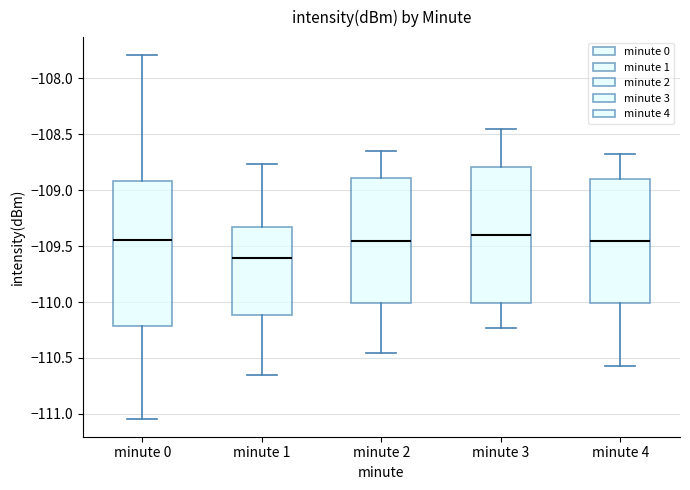

Reading left to right, read every box against the y-axis: the position of its median line, the range the box covers, and the ends of its whiskers. The values are not printed on the chart, so give them approximately, as read against the axis.

minute 0: median -109.45, box -110.20 to -108.90, whiskers -111.05 to -107.80
minute 1: median -109.60, box -110.10 to -109.35, whiskers -110.65 to -108.75
minute 2: median -109.45, box -110.00 to -108.90, whiskers -110.45 to -108.65
minute 3: median -109.40, box -110.00 to -108.80, whiskers -110.25 to -108.45
minute 4: median -109.45, box -110.00 to -108.90, whiskers -110.55 to -108.70